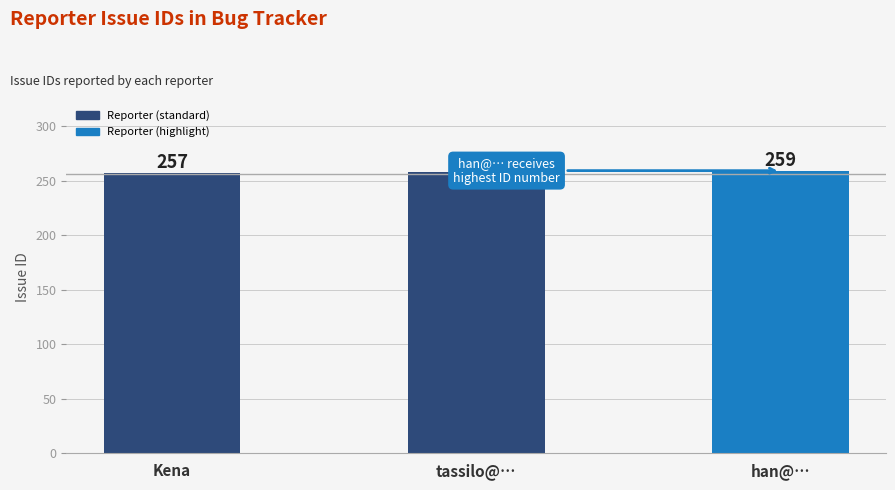

What position from the right is tassilo@…?

2